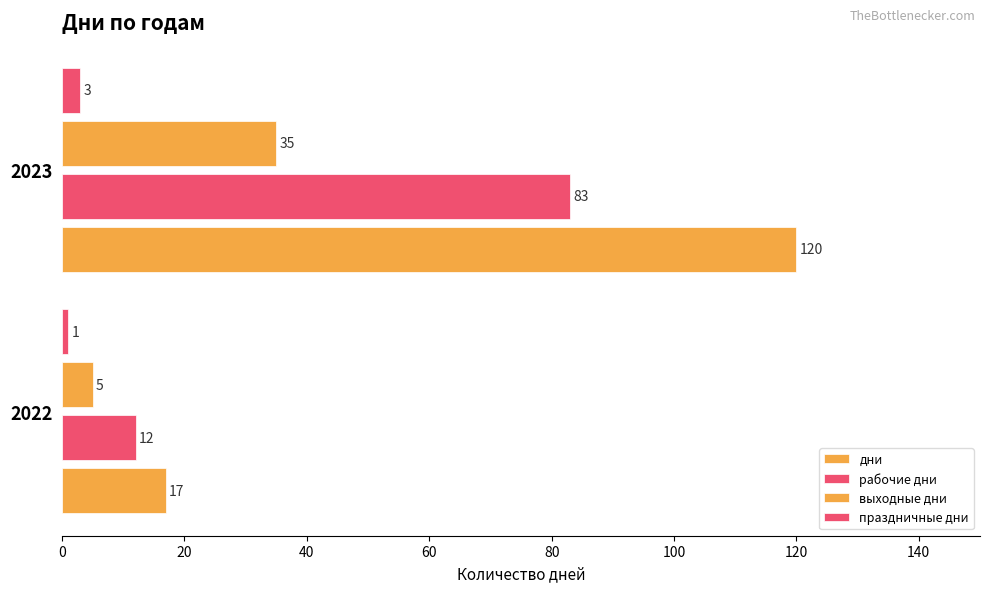

How many series are shown in this chart?

4